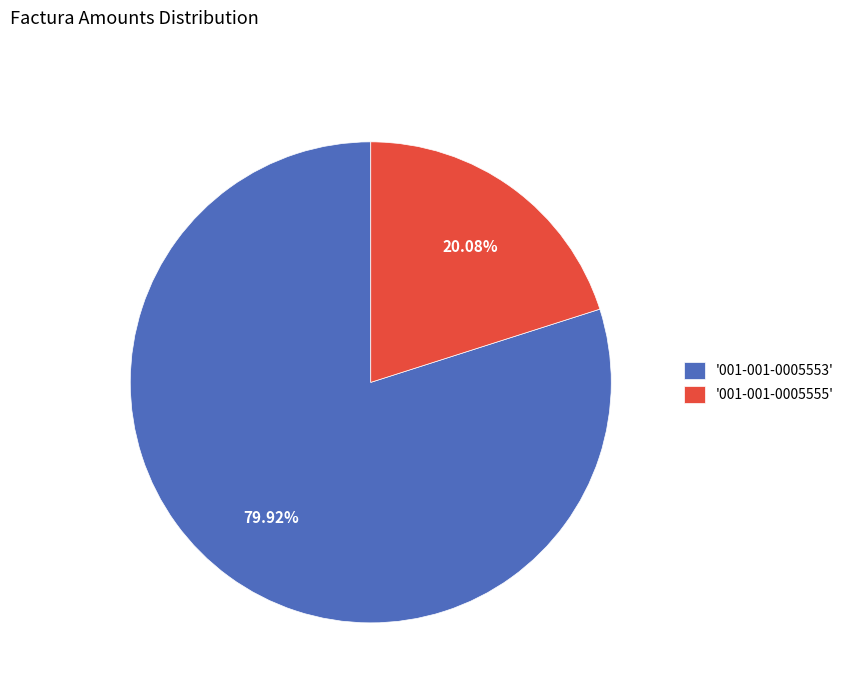

Which category accounts for the majority?

'001-001-0005553'